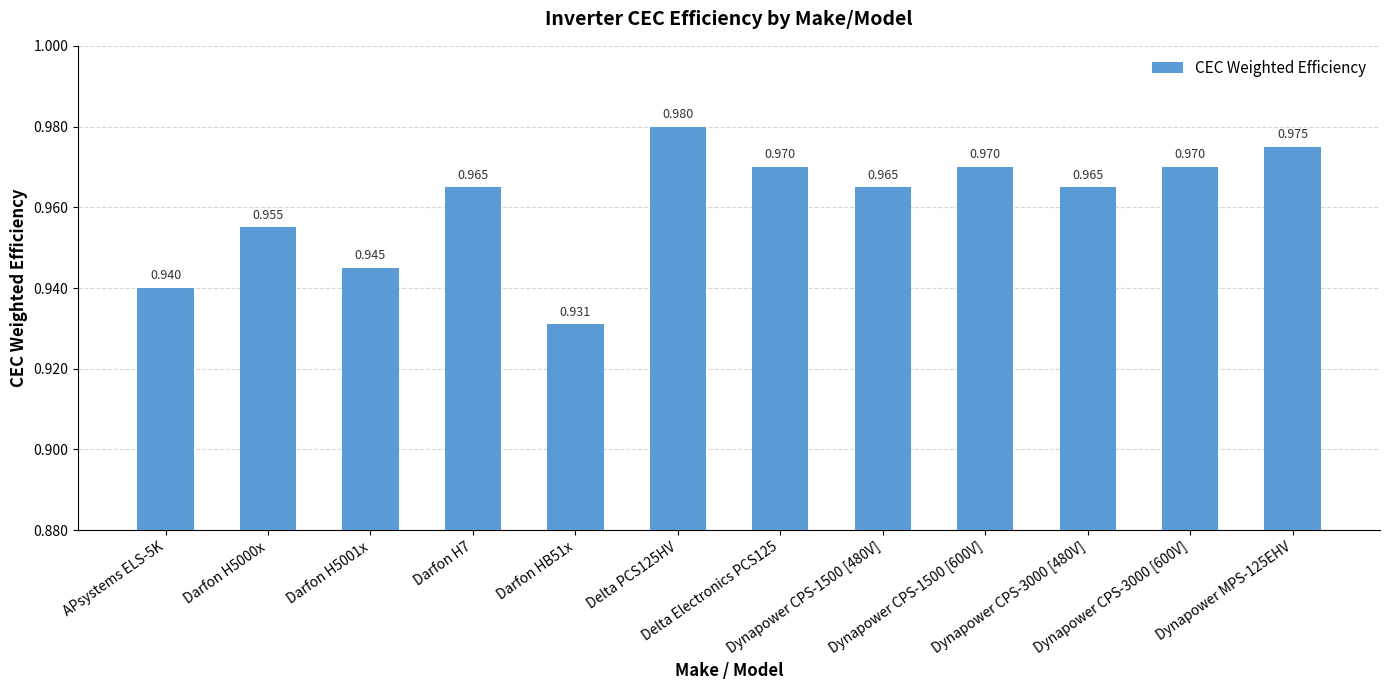

What is the average value?

1.0